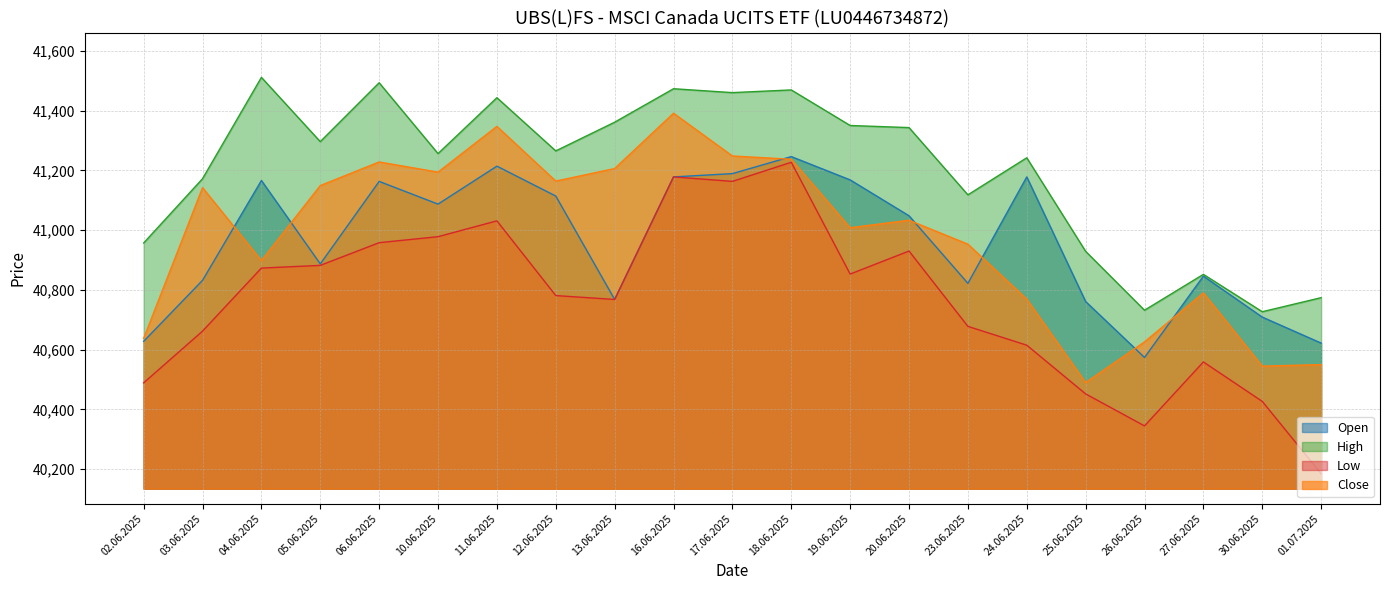

Where is the first local maximum for High?

04.06.2025